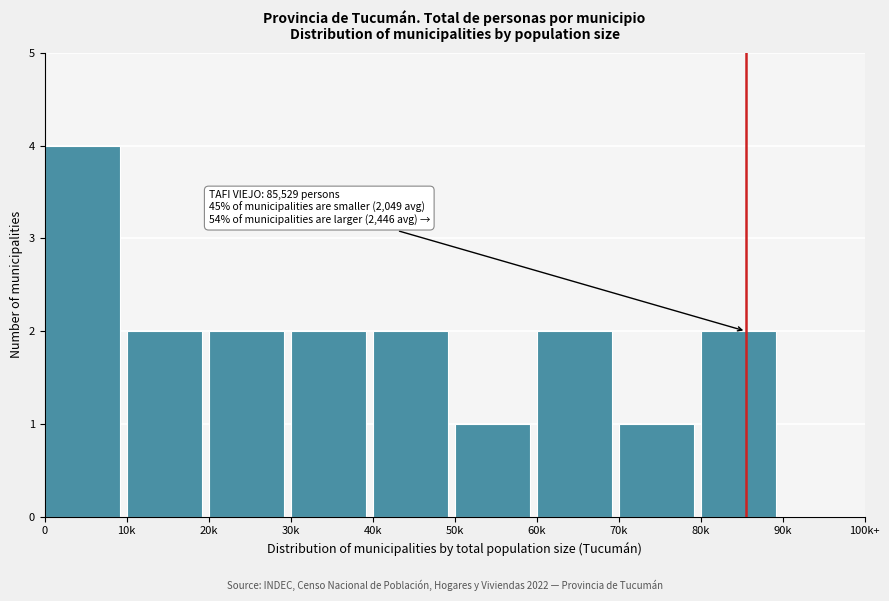

Reading left to right, transcribe all the data shown in this chart.

0=4	10k=2	20k=2	30k=2	40k=2	50k=1	60k=2	70k=1	80k=2	90k=0